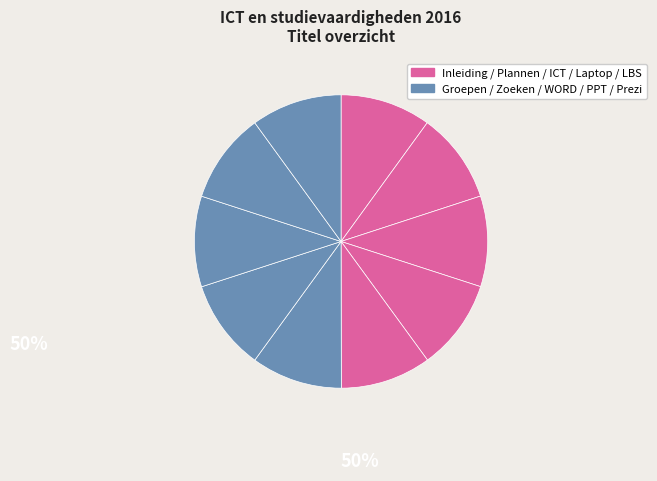

How many slices are in this pie chart?

10